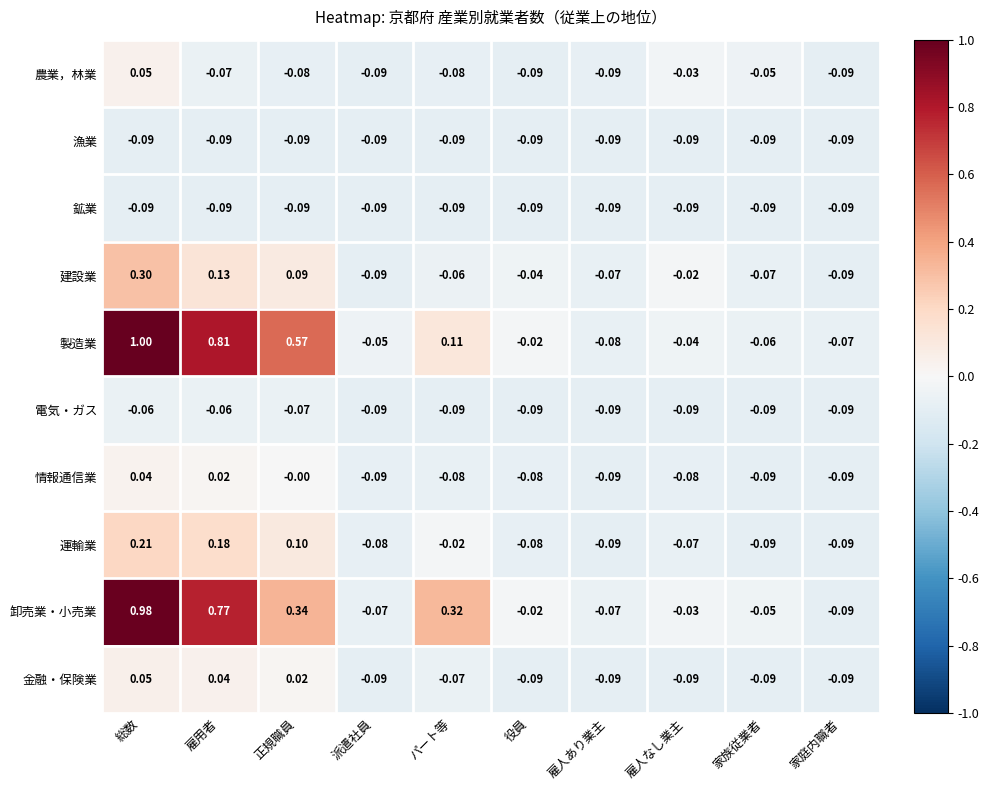

At which label does 建設業 first exceed 0?

総数